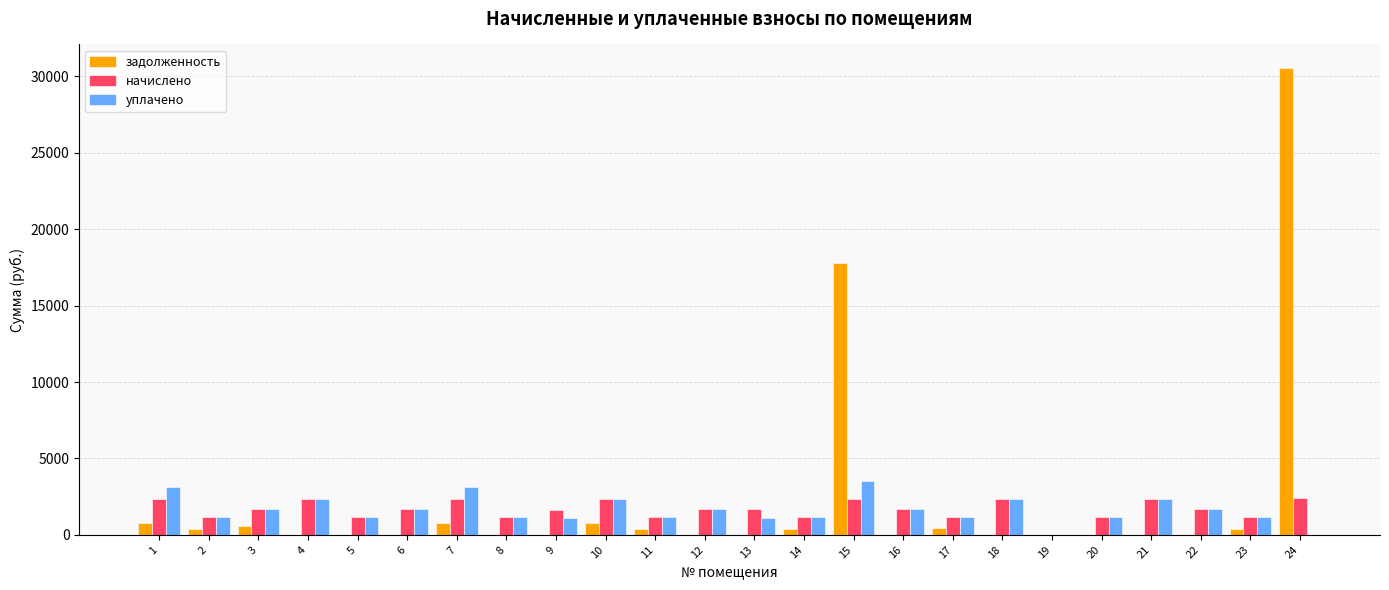

At which category is the sum across all series the highest?

24